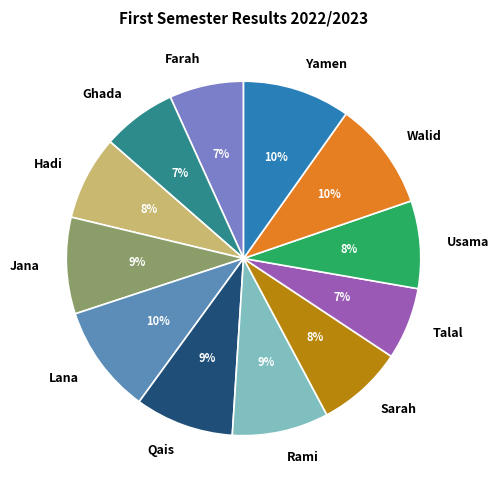

Which has a higher value, Sarah or Qais?

Qais